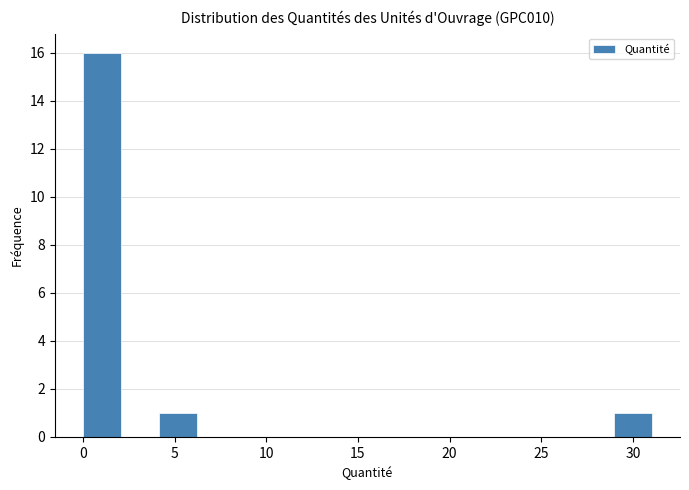

How tall is the bar that spans 0.0 to 2.0 on the x-axis? Neither the bar edges nor the heights are printed on the chart, so give them approximately, as read against the axes.

16